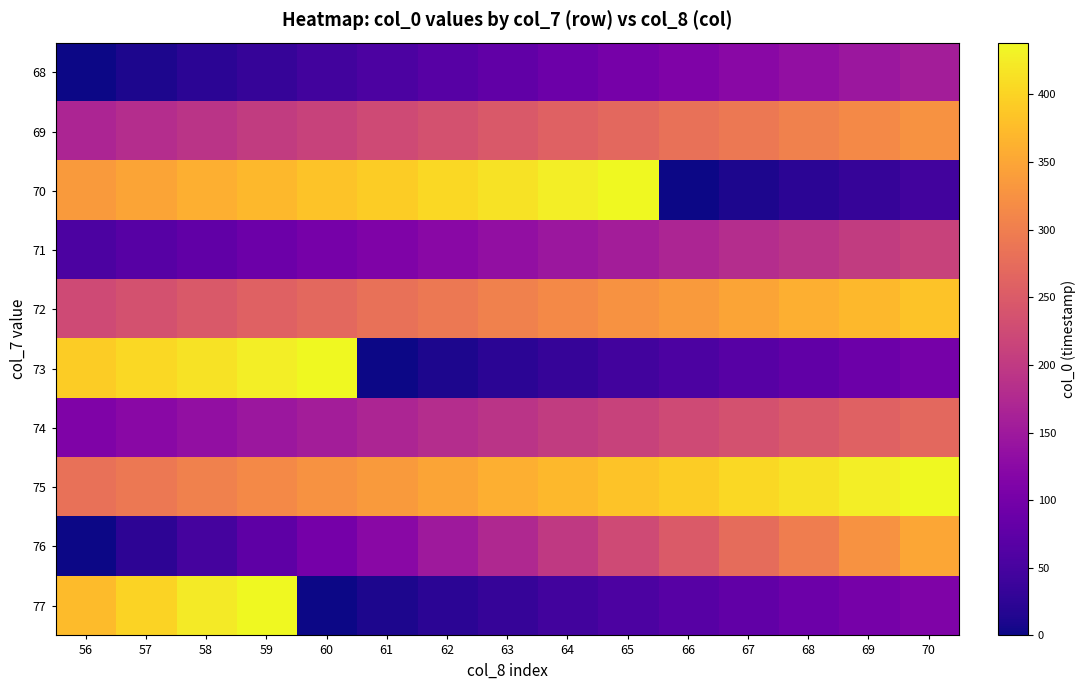

At how many categories does at least one series exceed 348?

15